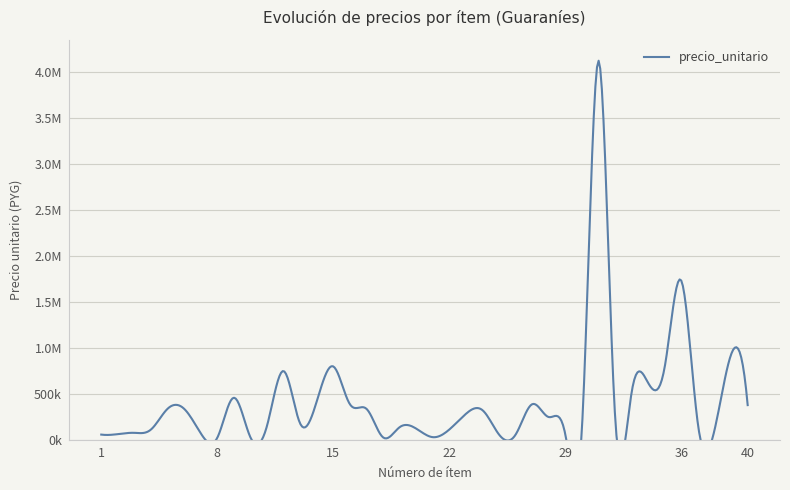

At which label does monto reach its peak?

31